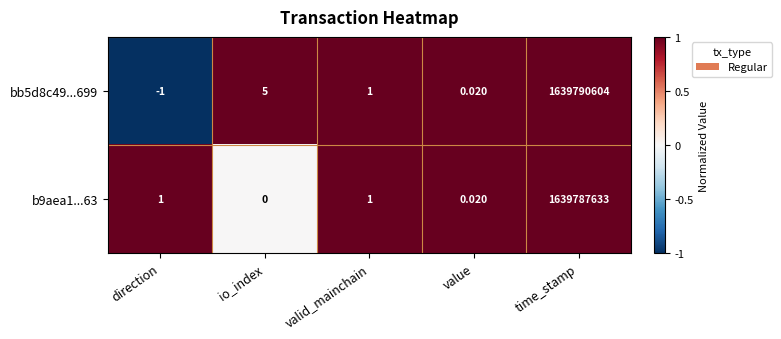

Is the value of bb5d8c49...699 at valid_mainchain greater than the value of b9aea1...63 at time_stamp?

No